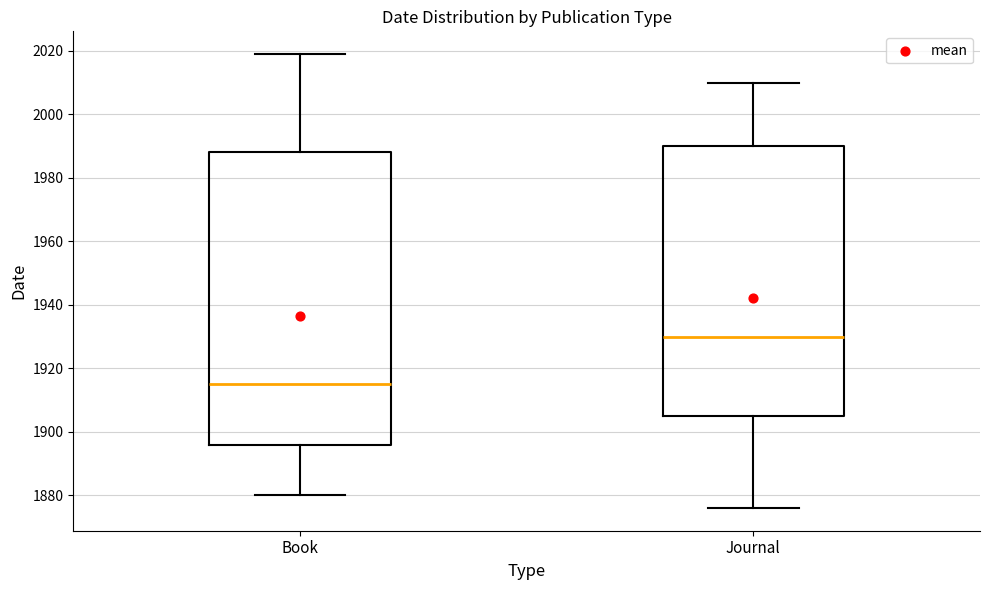

Which box has the highest median line?

Journal